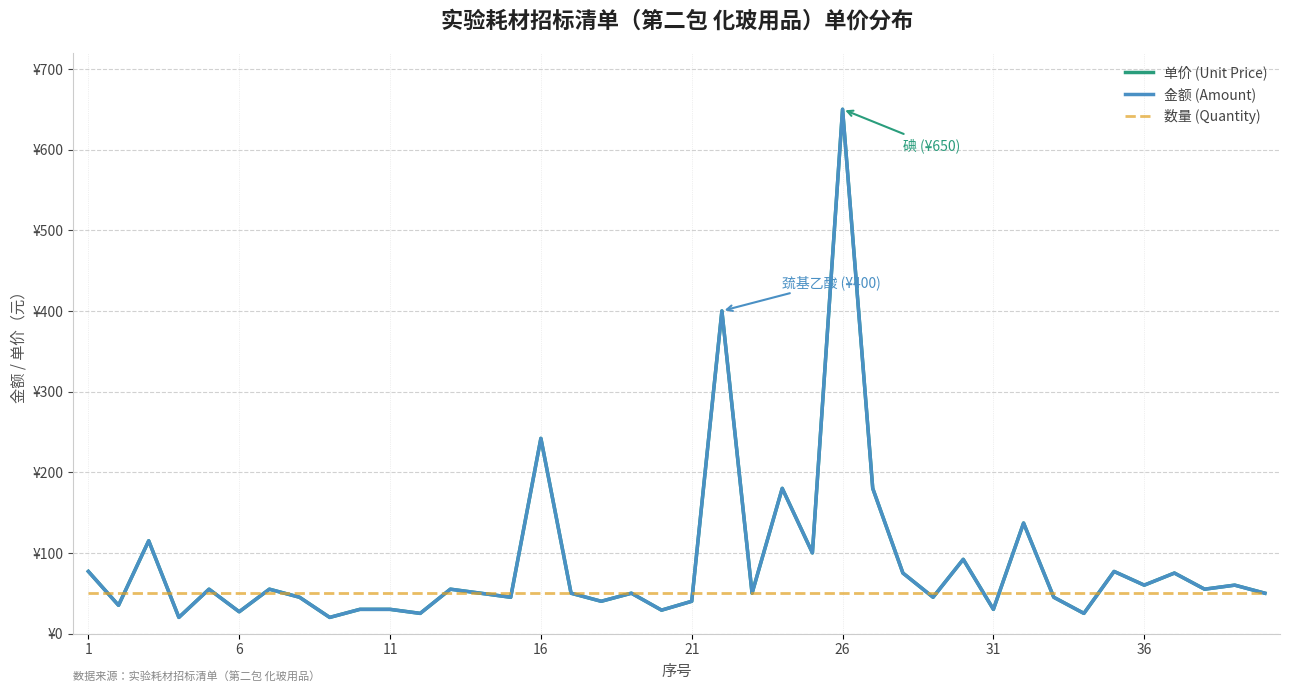

List the series in order of their peak value, lowest first.

数量 (Quantity), 单价 (Unit Price), 金额 (Amount)